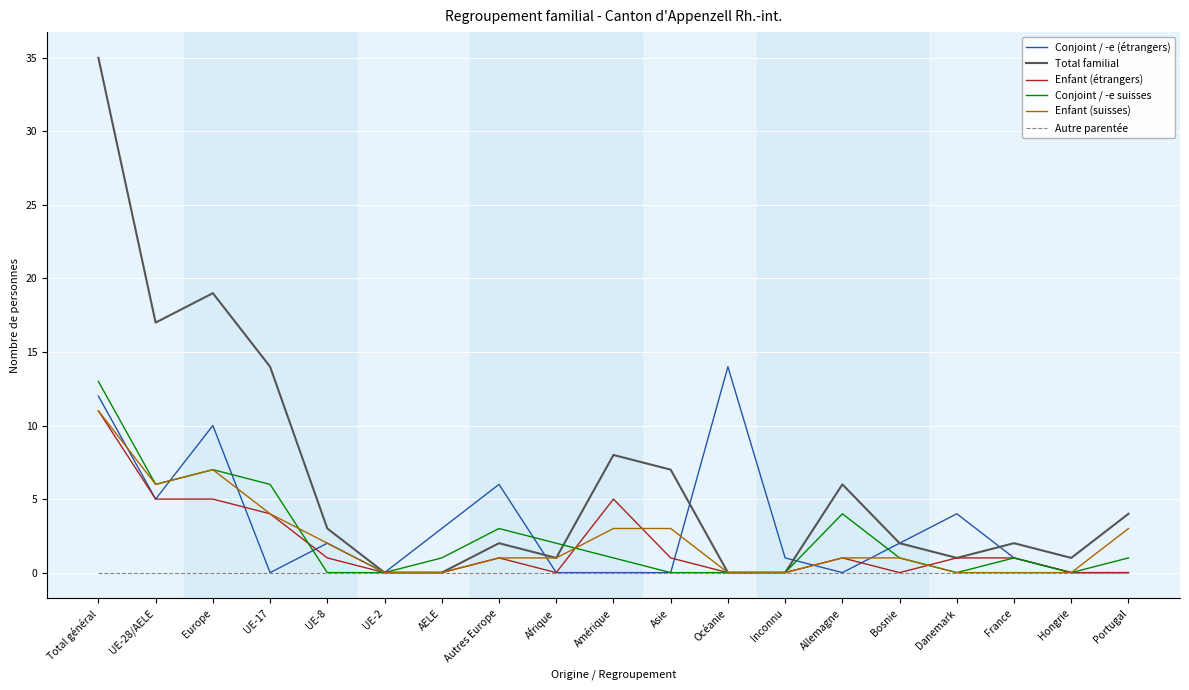

At how many categories does at least one series exceed 26?

1